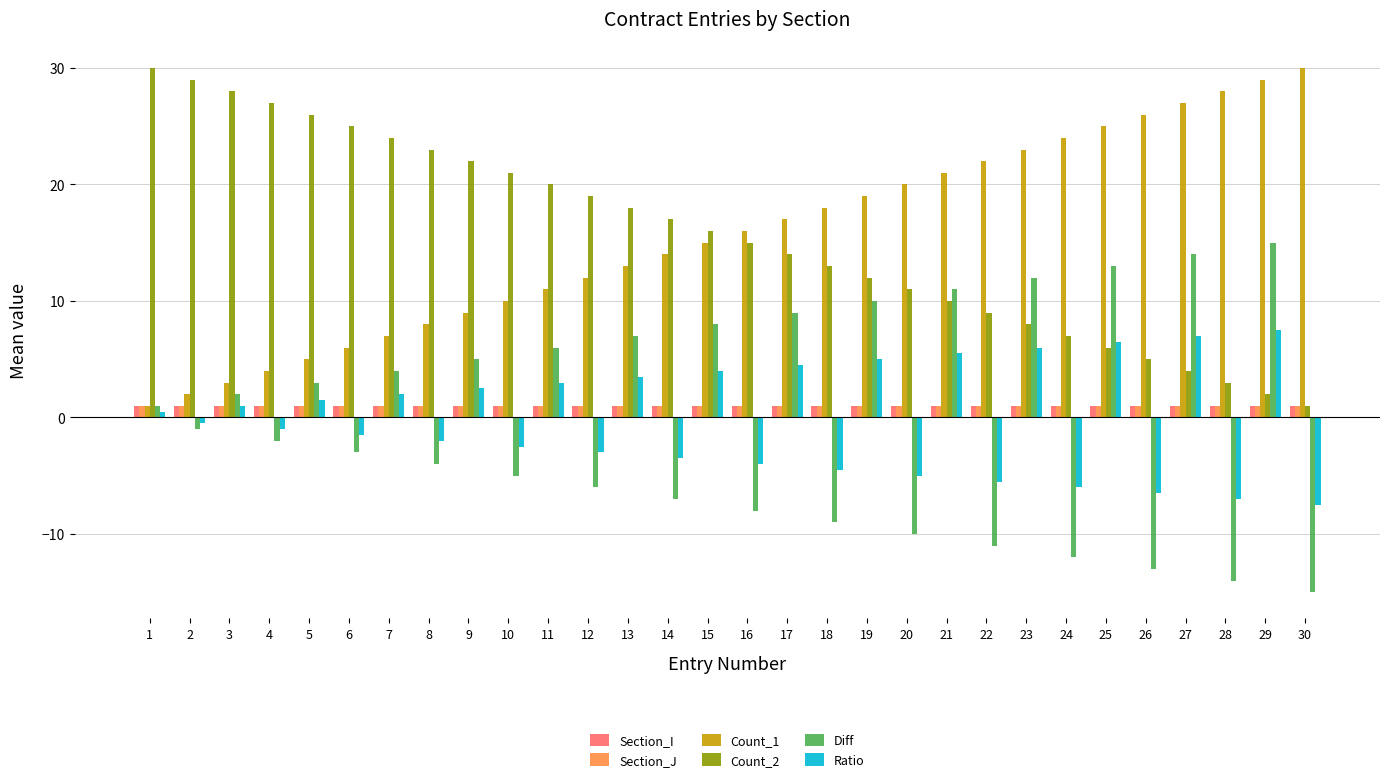

Which series has the largest range (max minus min)?

Diff